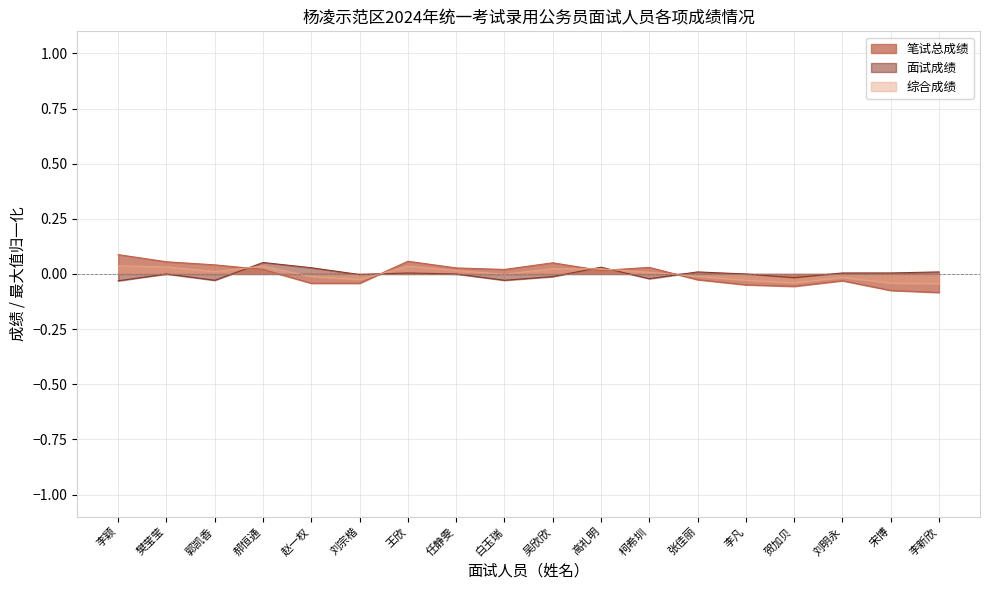

The 笔试总成绩 series shows 0.0 at 郝恒通. True or false?

True